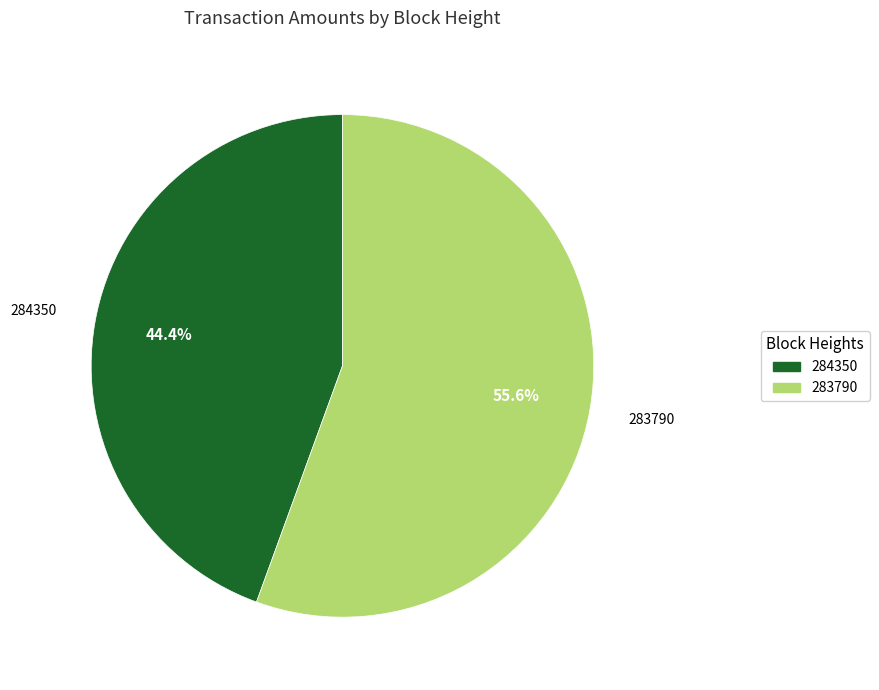

Combined, do 283790 and 284350 account for over 50%?

Yes